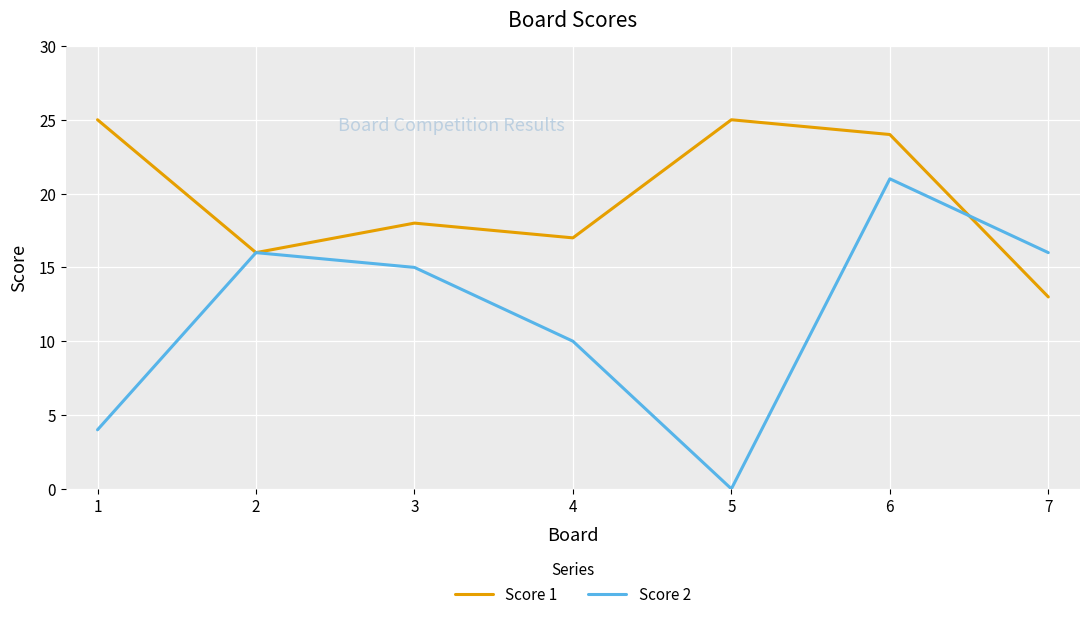

At 7, list the series in order from largest to smallest.

Score 2, Score 1